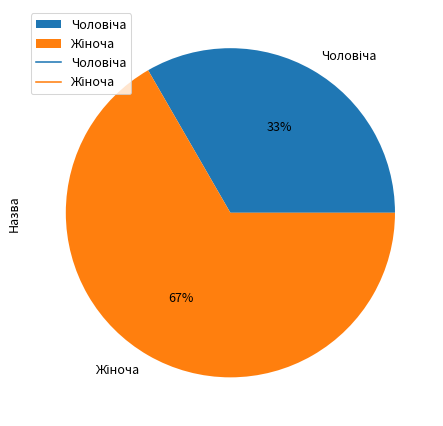

How many segments does this pie chart have?

2